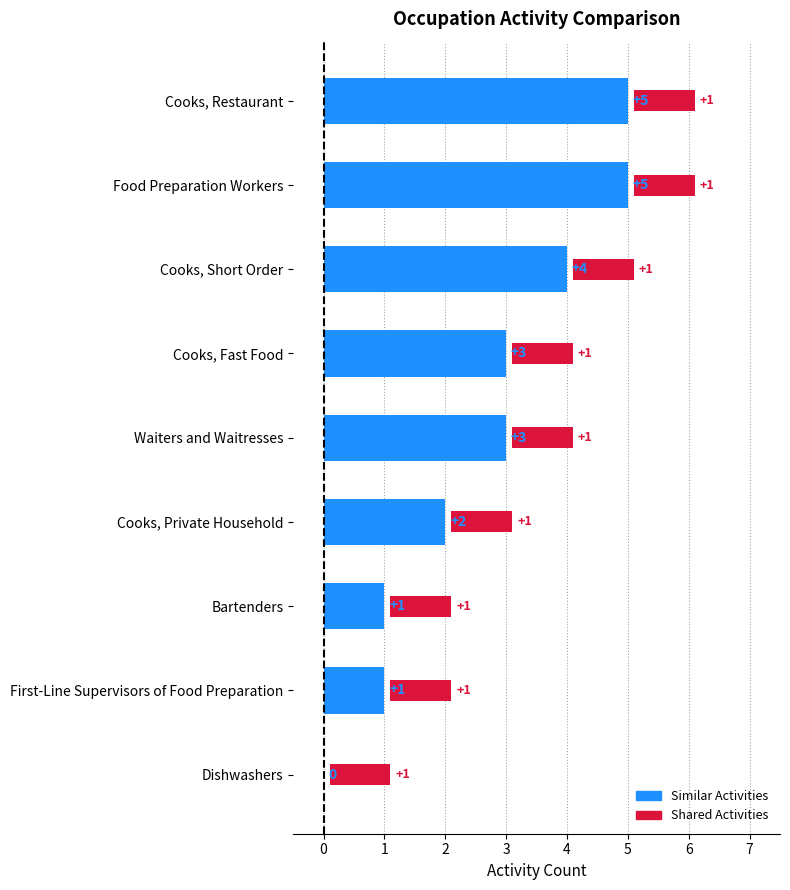

How many Similar Activities values are between 1 and 4?

6